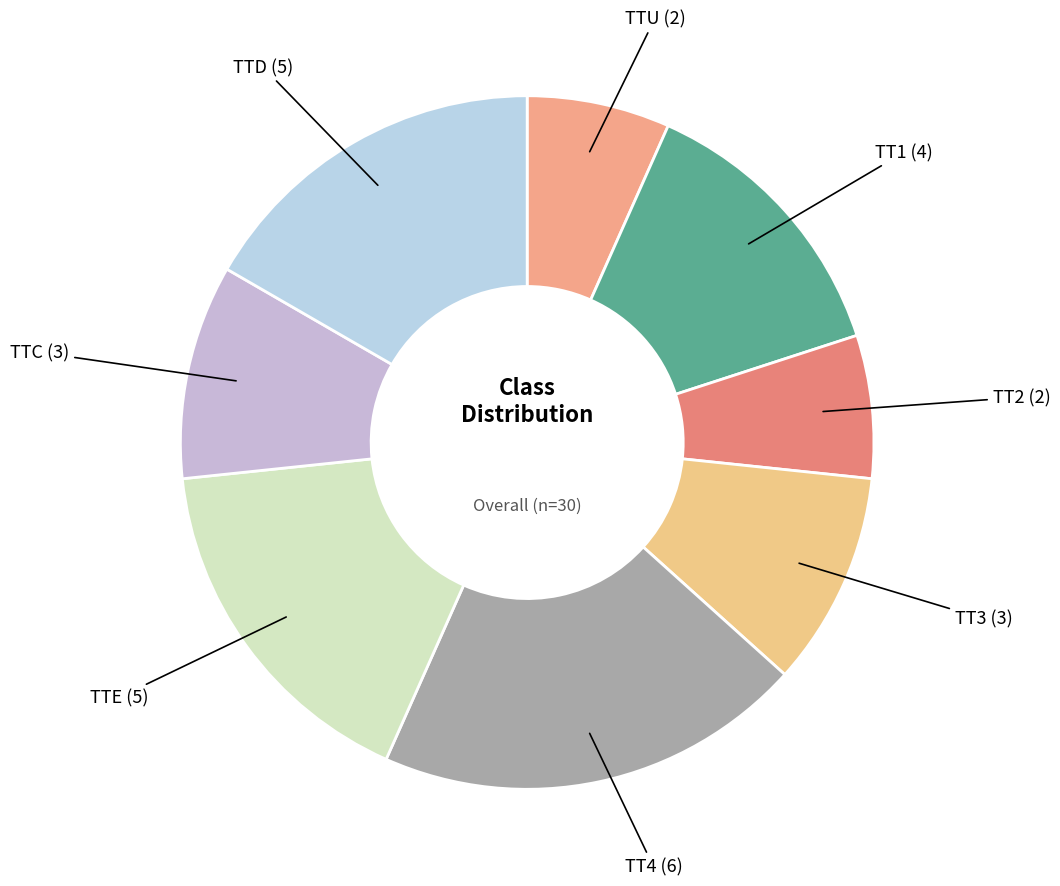

How many segments does this pie chart have?

8